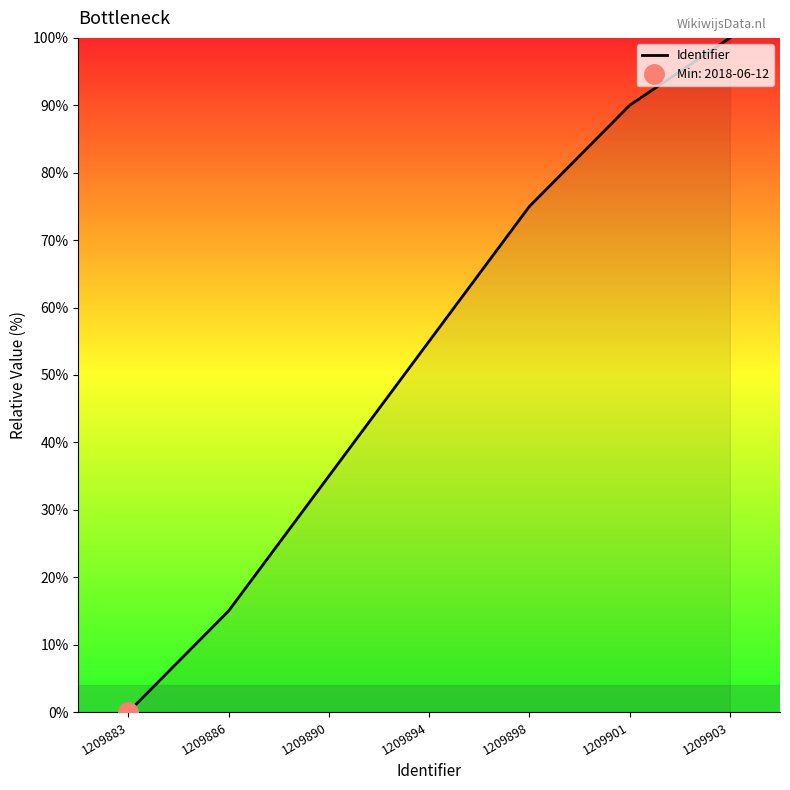

List the labels in order of value, smallest first.

1209883, 1209886, 1209890, 1209894, 1209898, 1209901, 1209903